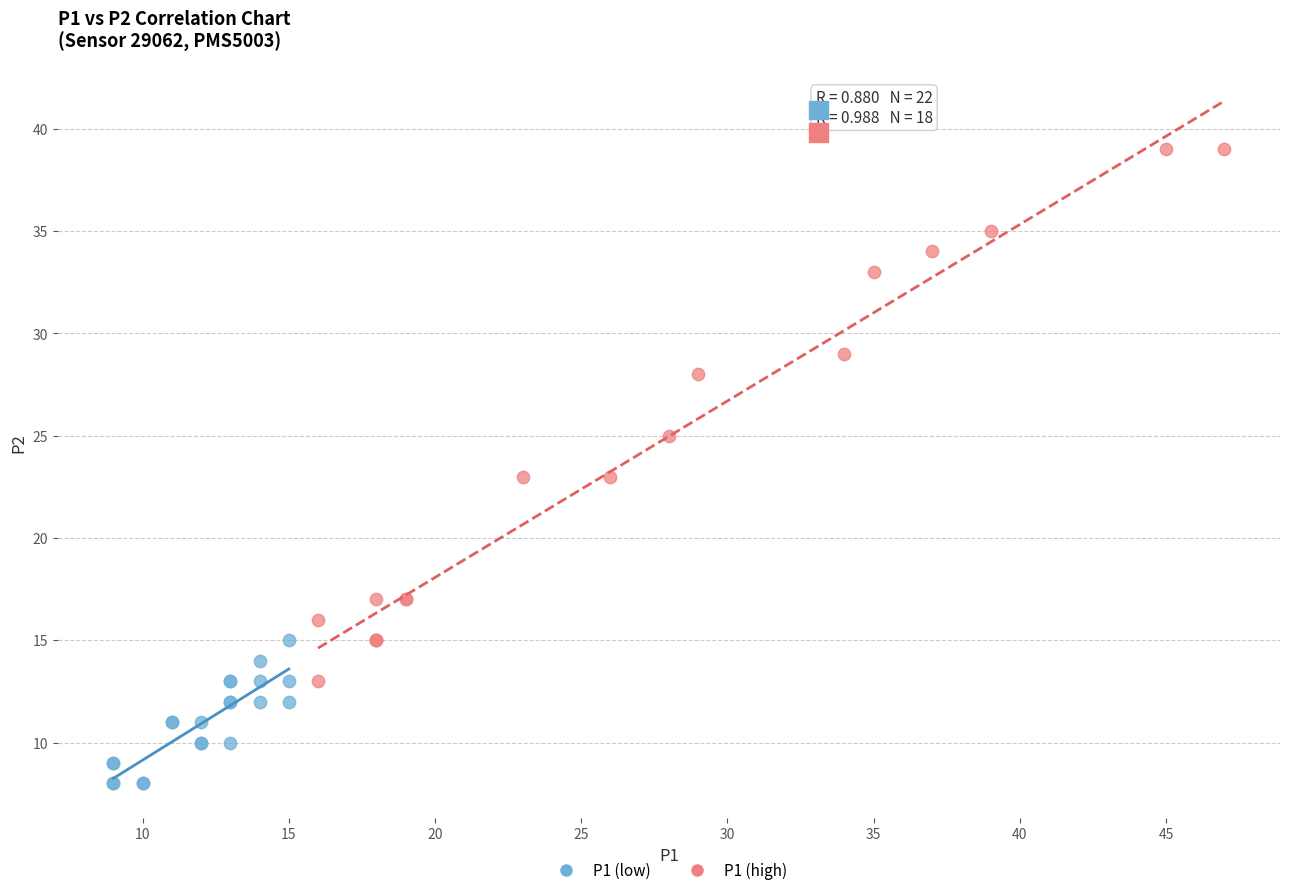

Which series reaches the minimum Y coordinate?

P1 (low)